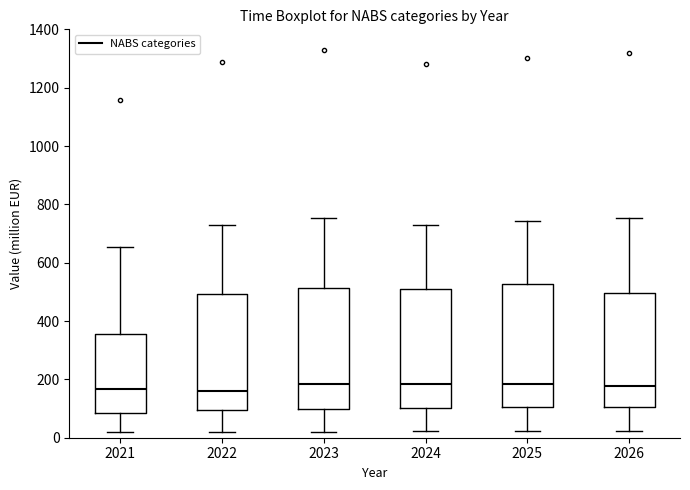

Where does the median line of the box at x = 2022 sit on the y-axis? The values are not printed on the chart, so give them approximately, as read against the axis.

160